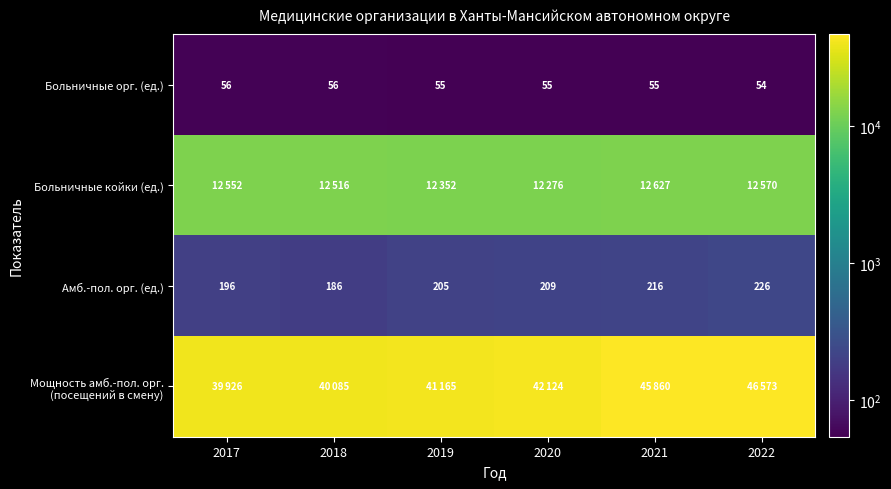

True or false: Больничные орг. (ед.) has a value of 22 at 2017.

False